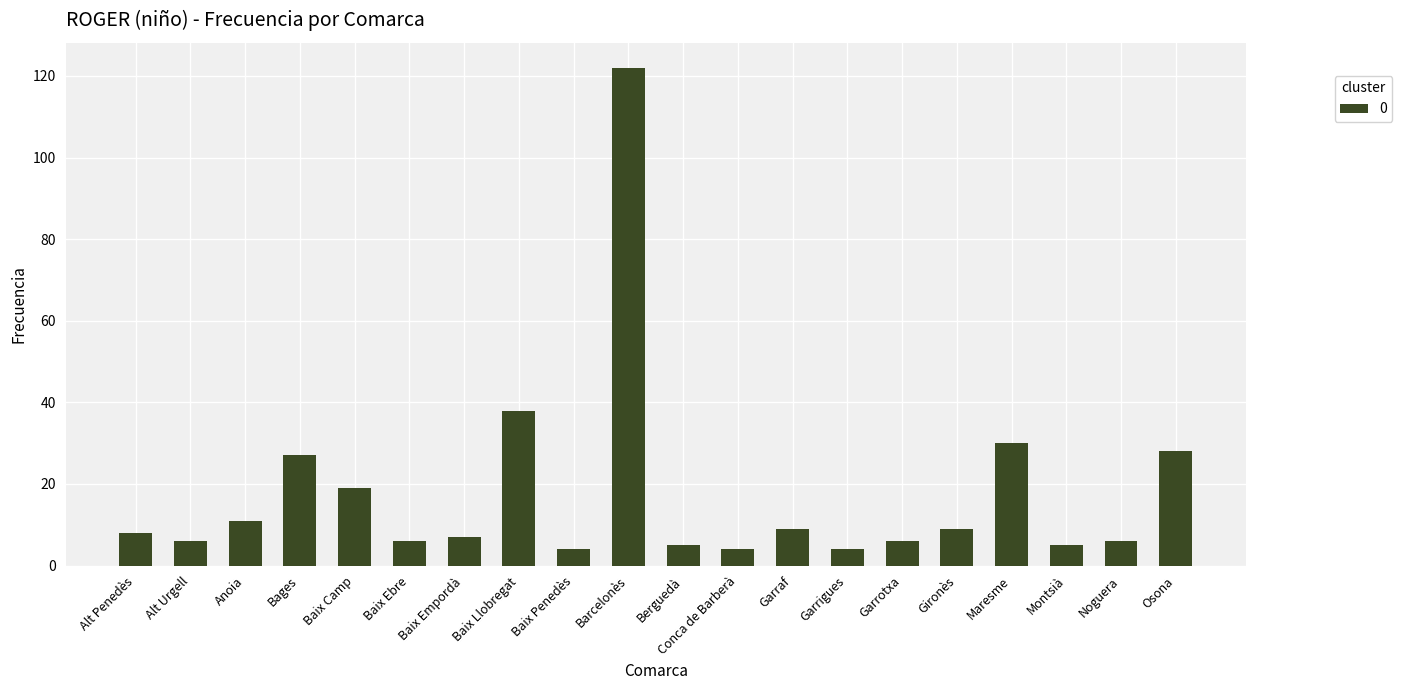

At which label is the value closest to 63?

Baix Llobregat